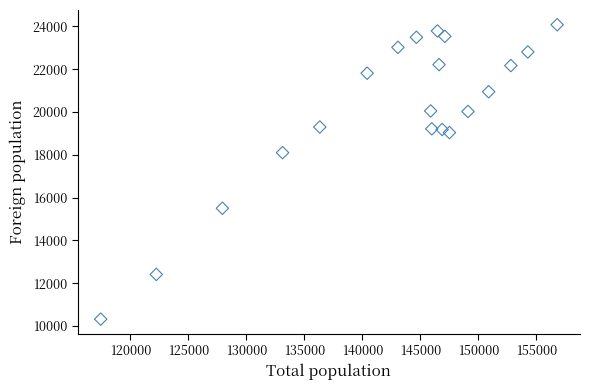

What is the range of Y values (max minus min)?

13752